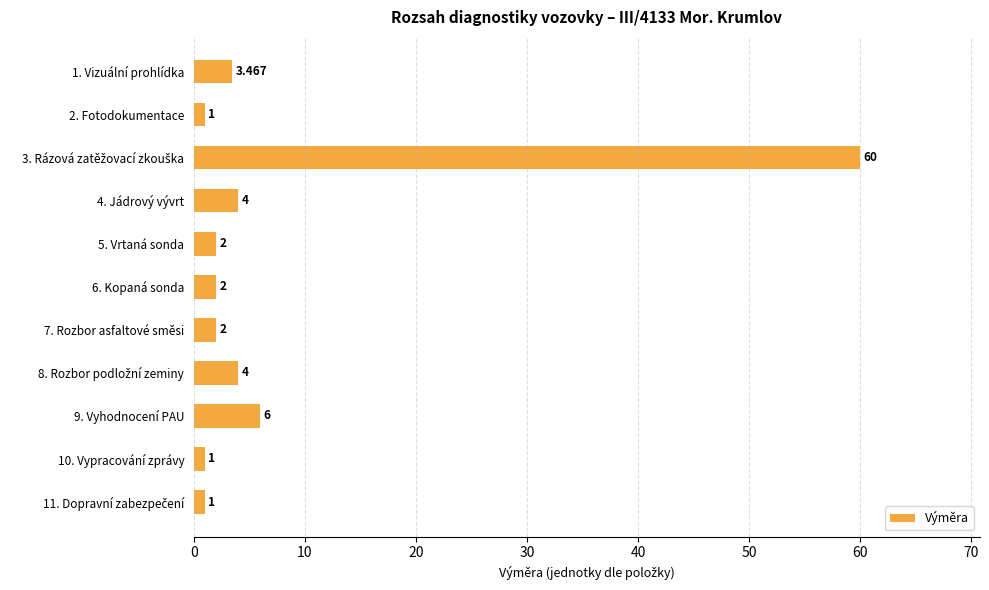

How many data points are less than 2?

3